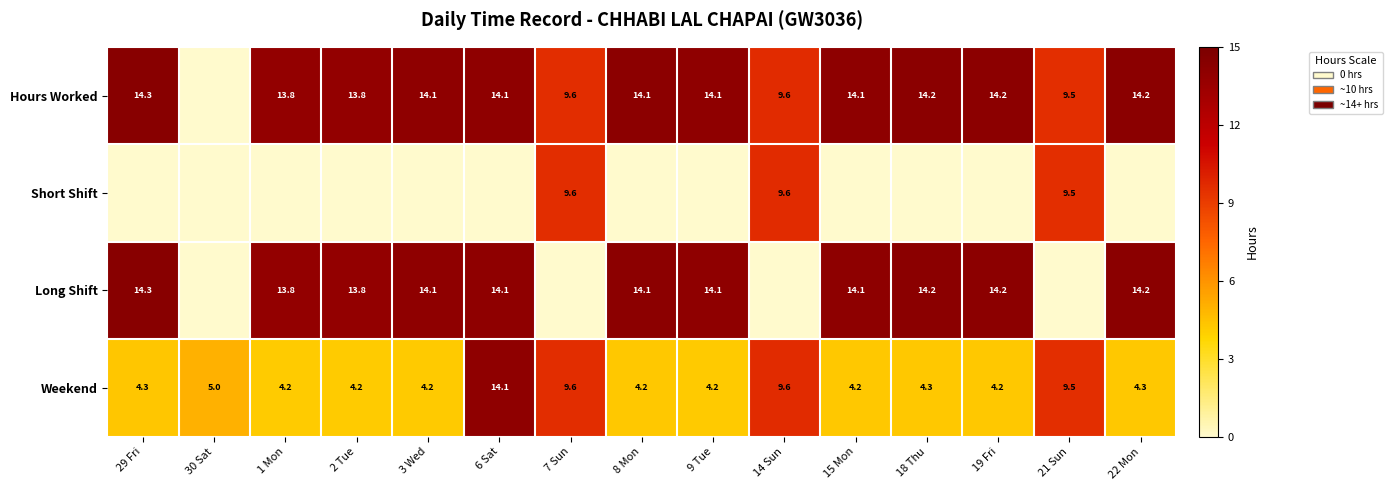

What value does the Weekend series have at 14 Sun?

9.6